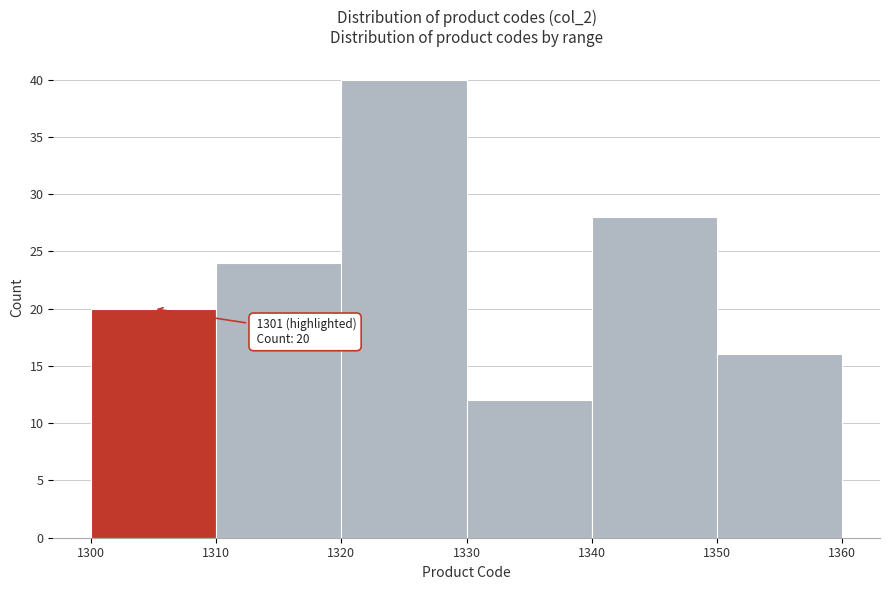

Over which range of the x-axis is the bar tallest?

1320 to 1330